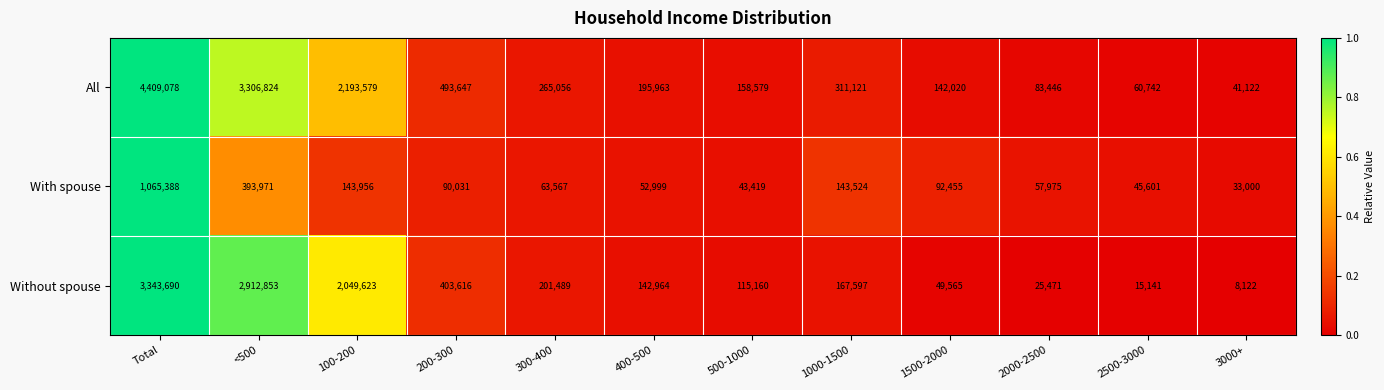

At which category is the sum across all series the highest?

Total